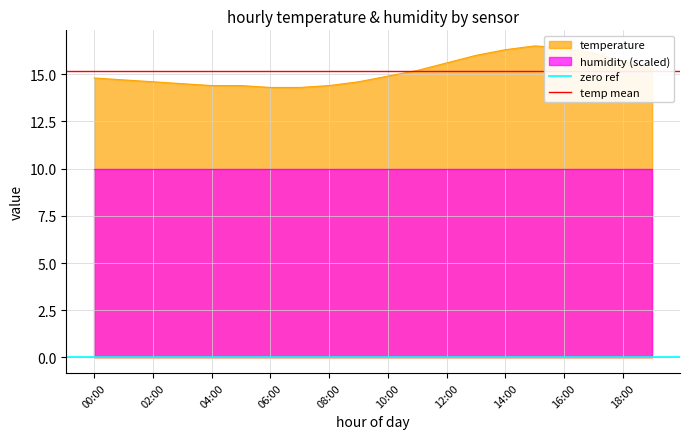

The value of temperature at 02:00 is 14.6. True or false?

True